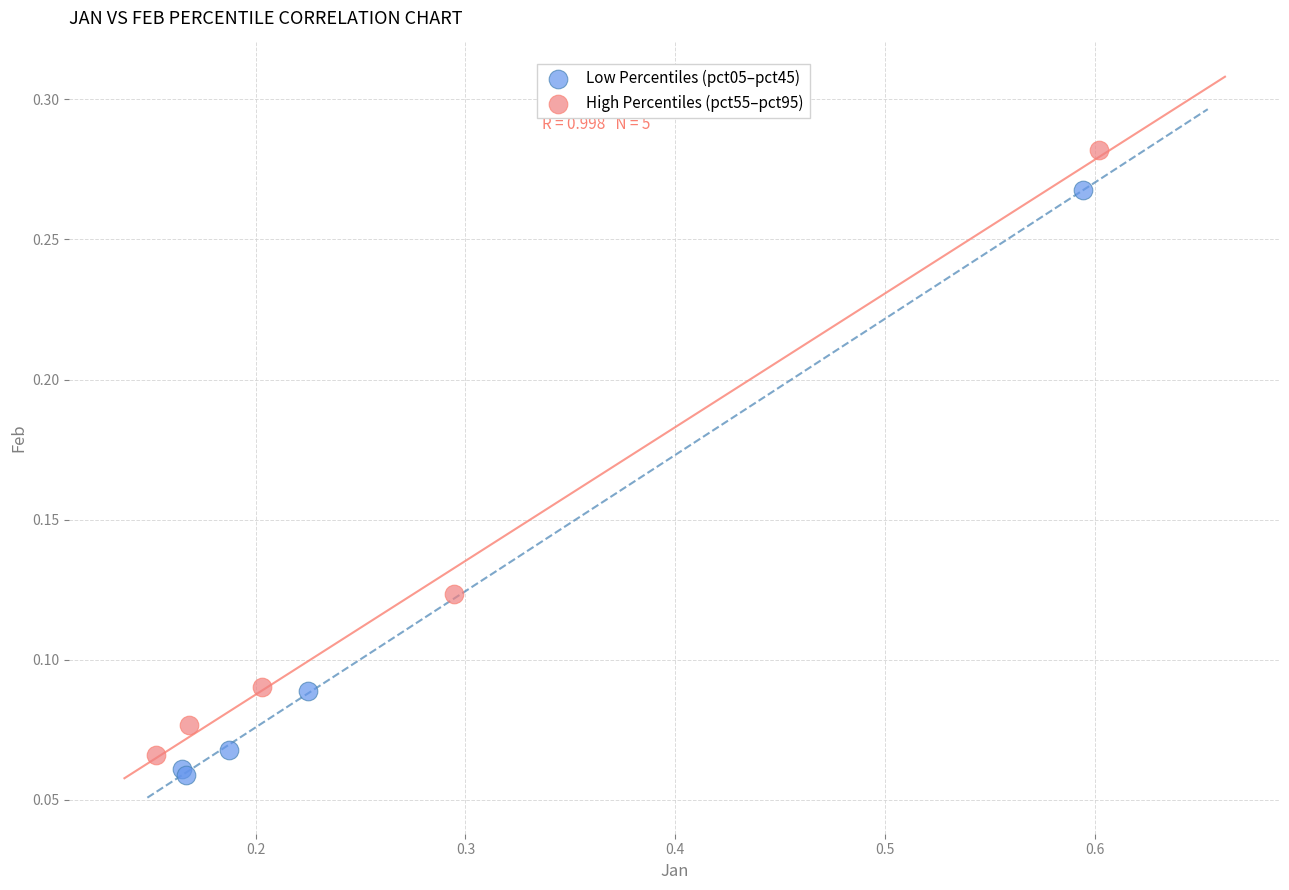

Which series reaches the minimum Y coordinate?

Low Percentiles (pct05–pct45)